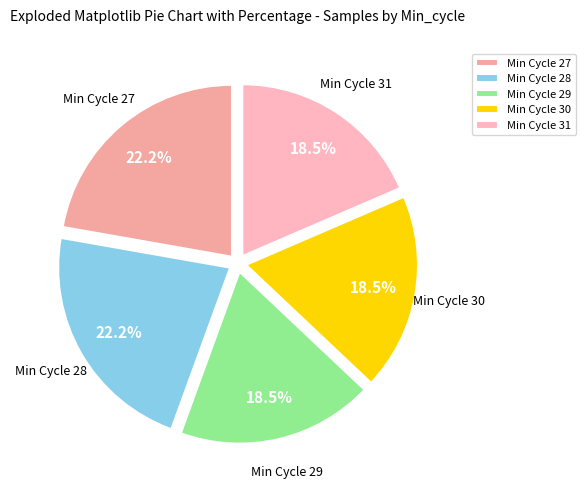

How much of the chart is everything except Min Cycle 28?

77.8%